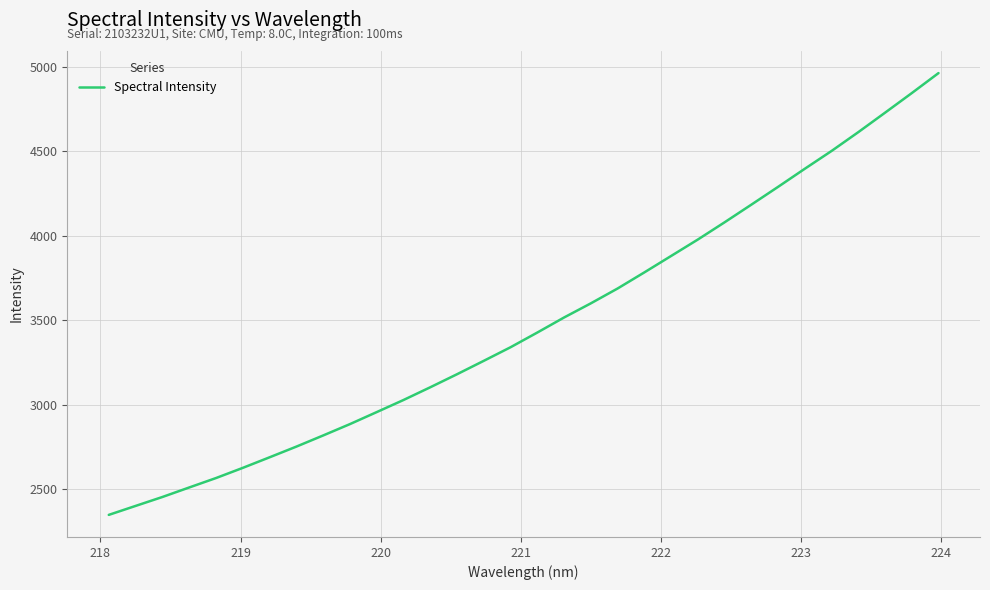

What is the smallest value displayed?

2349.5